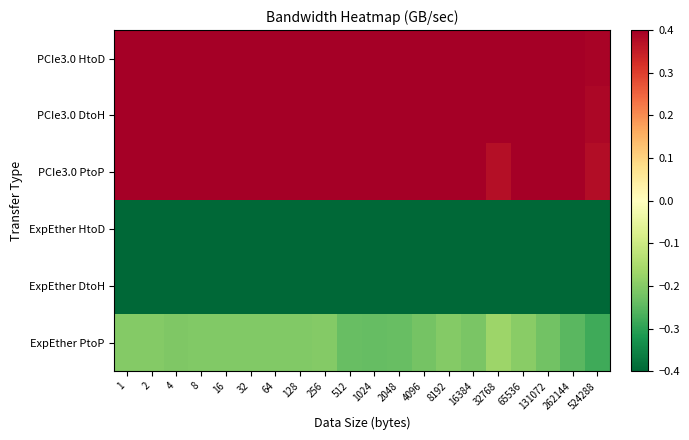

Which series has the largest total across all categories?

PCIe3.0 DtoH